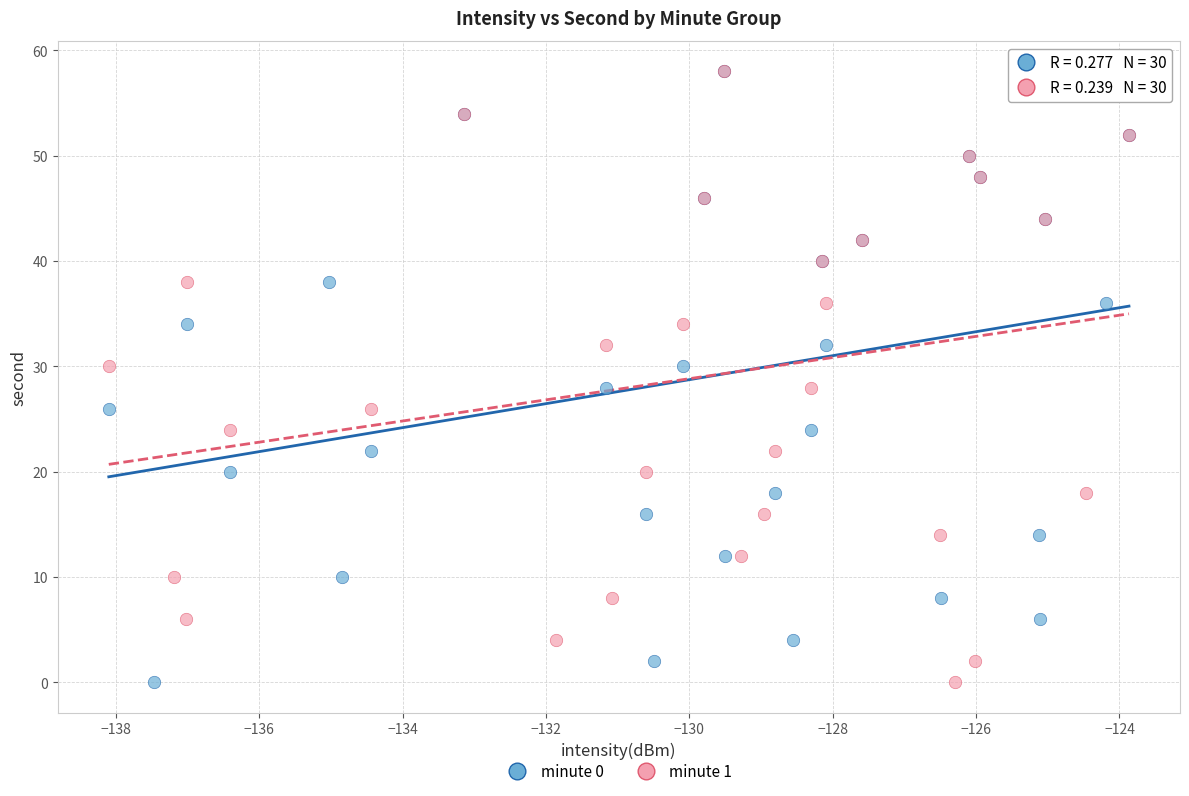

What are all the series names shown in the legend?

minute 0, minute 1